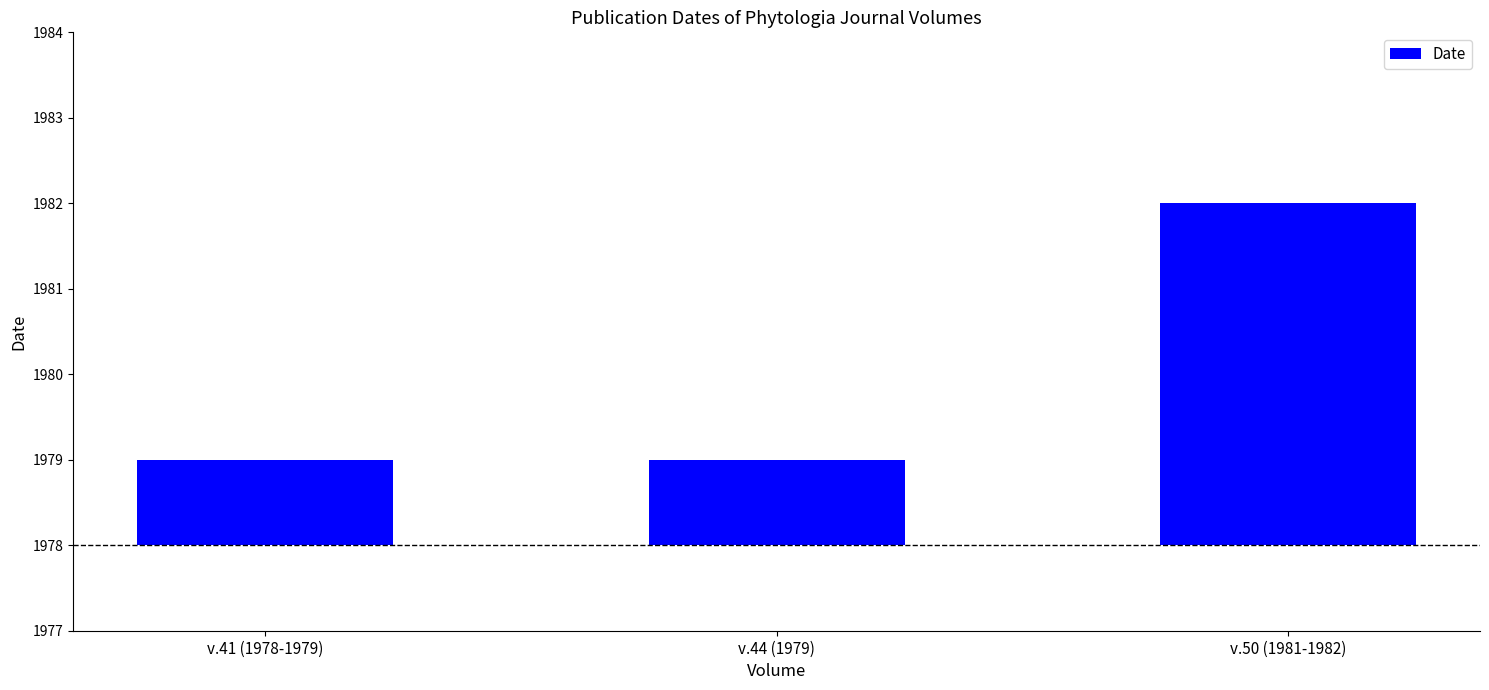

Are the bars horizontal?

No